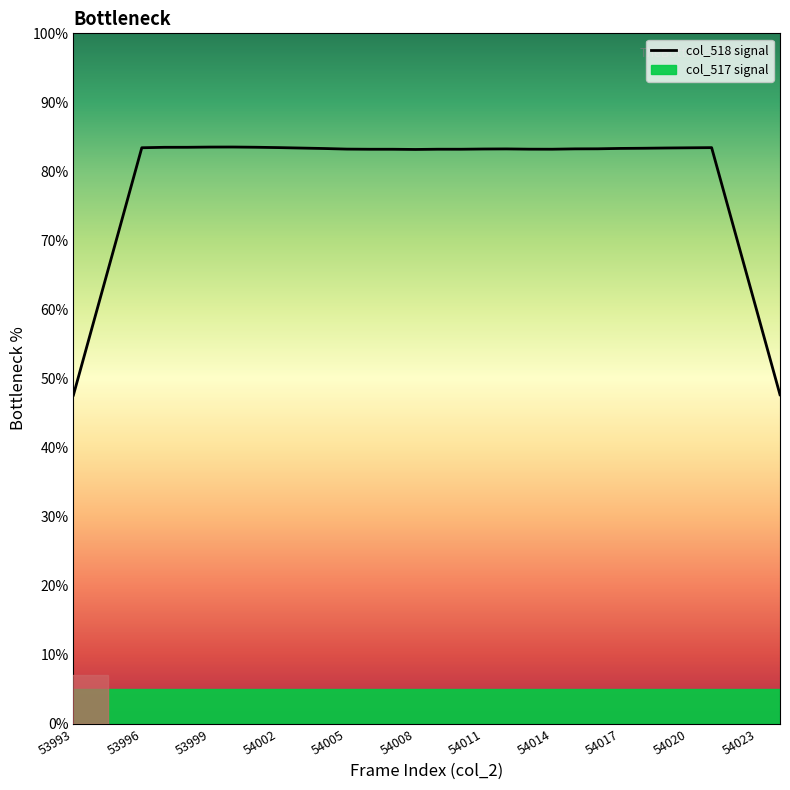

The col_518 signal series shows 83.2 at 54005. True or false?

True